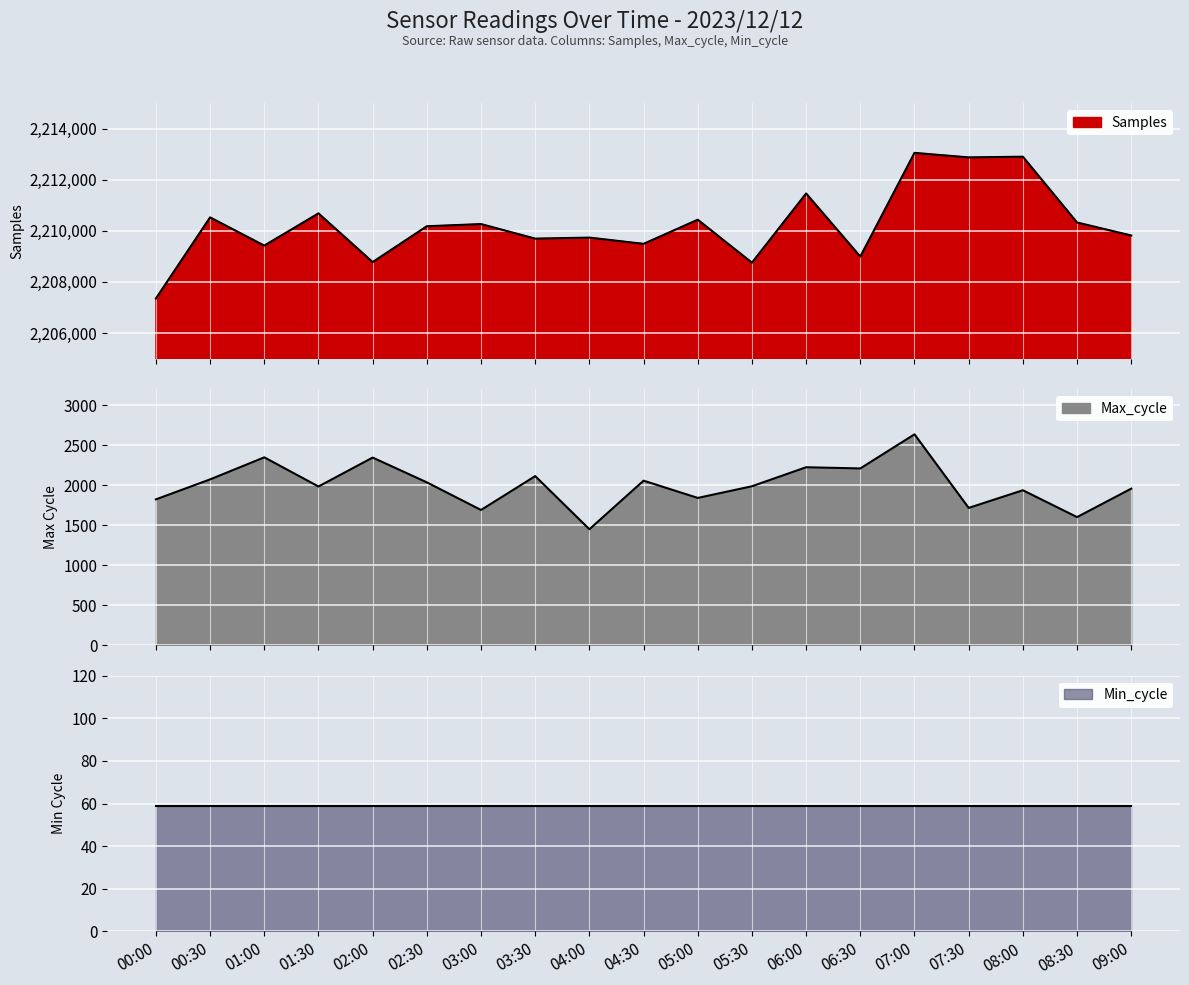

The value of Samples at 01:00 is 1013383. True or false?

False